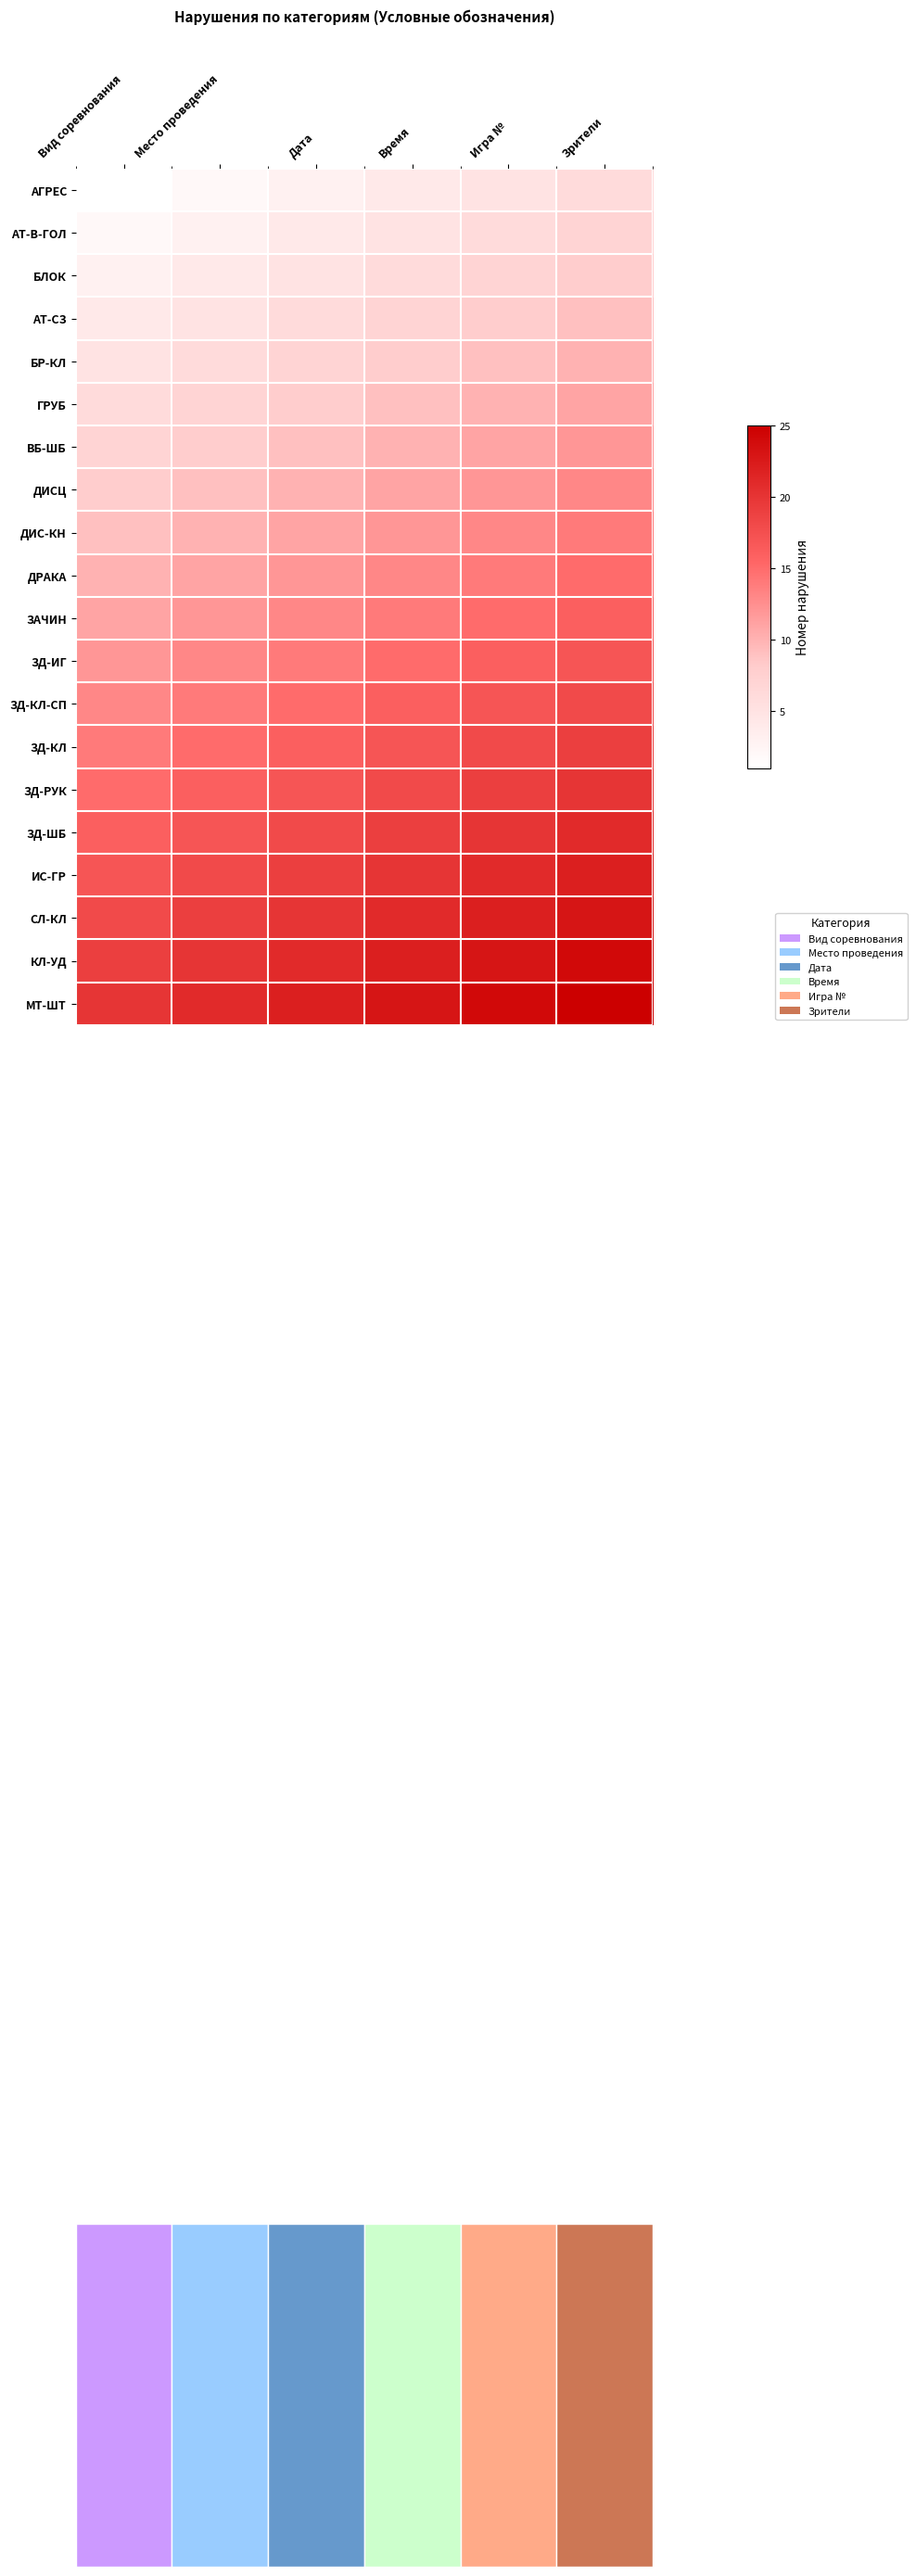

What is the total value across all series at Место проведения?

230